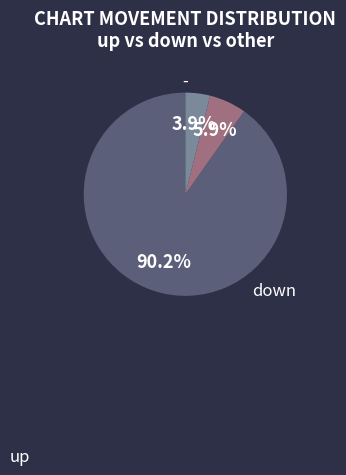

Which category has the biggest portion of the pie?

up